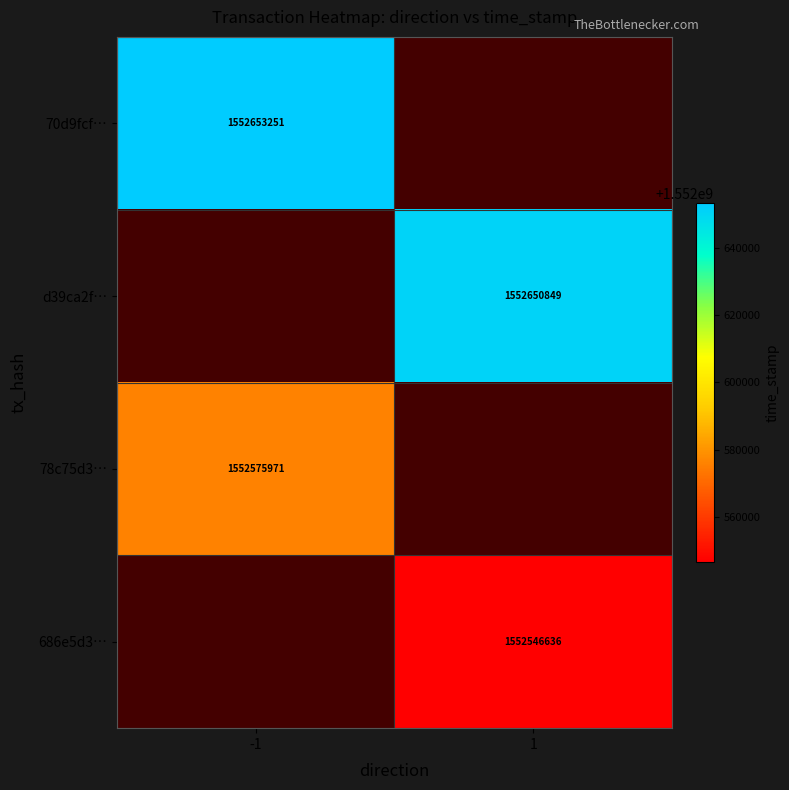

The 78c75d3… series shows 1552575971 at -1. True or false?

True